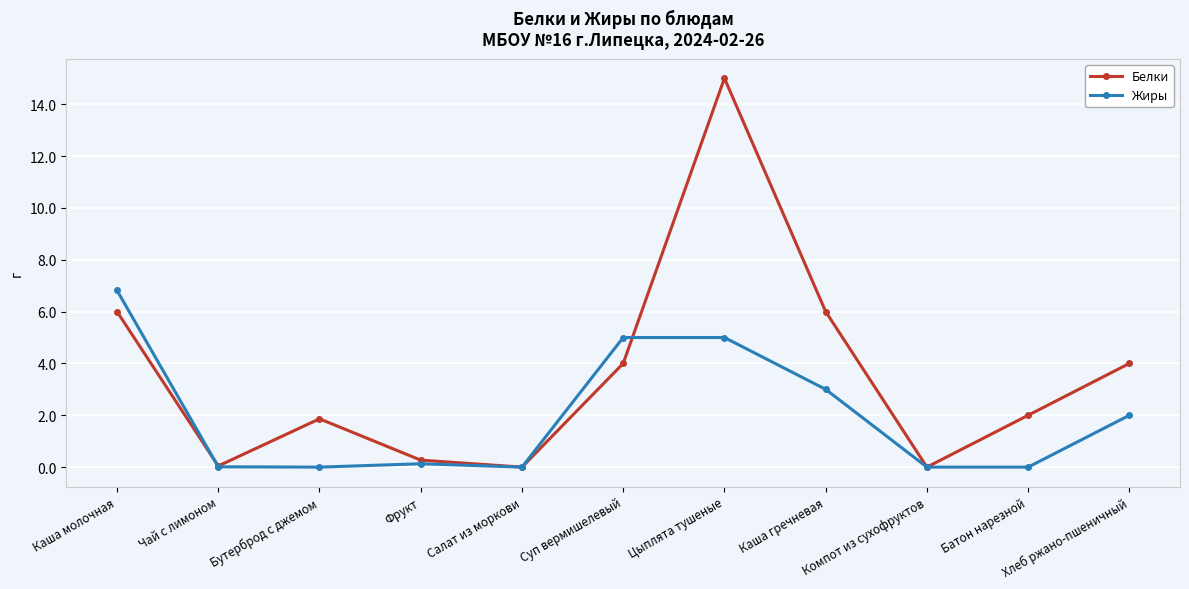

After their last crossing, which series has the higher values: Белки or Жиры?

Белки